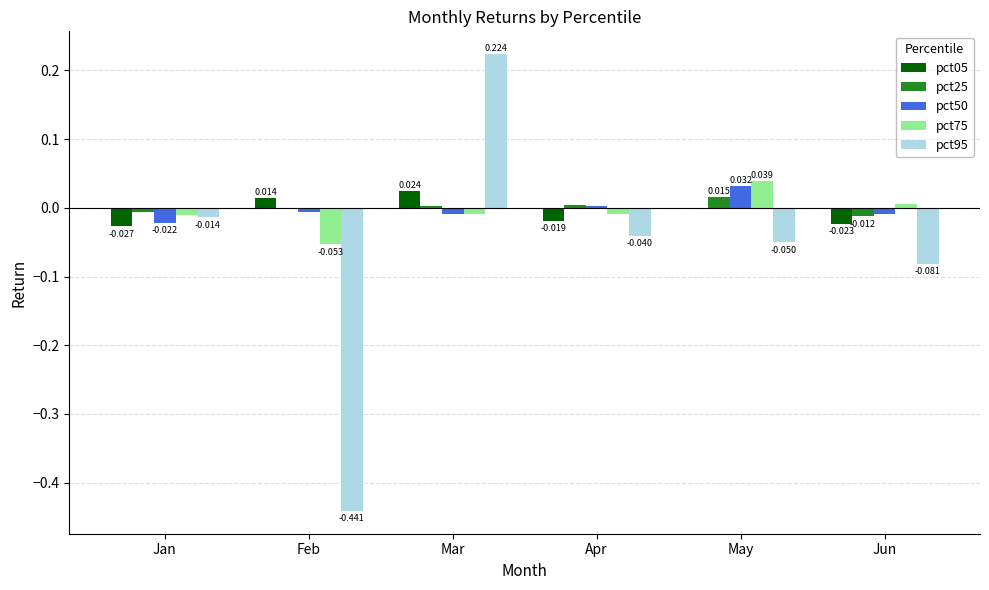

Which series has the largest total across all categories?

pct25